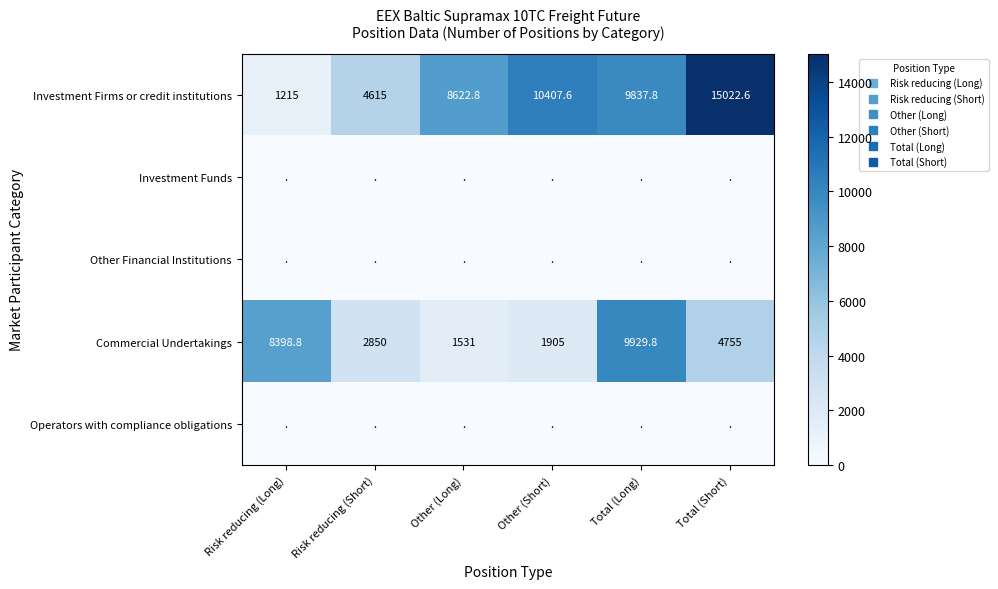

Rank the series by their maximum value, from highest to lowest.

Investment Firms or credit institutions, Commercial Undertakings, Investment Funds, Other Financial Institutions, Operators with compliance obligations